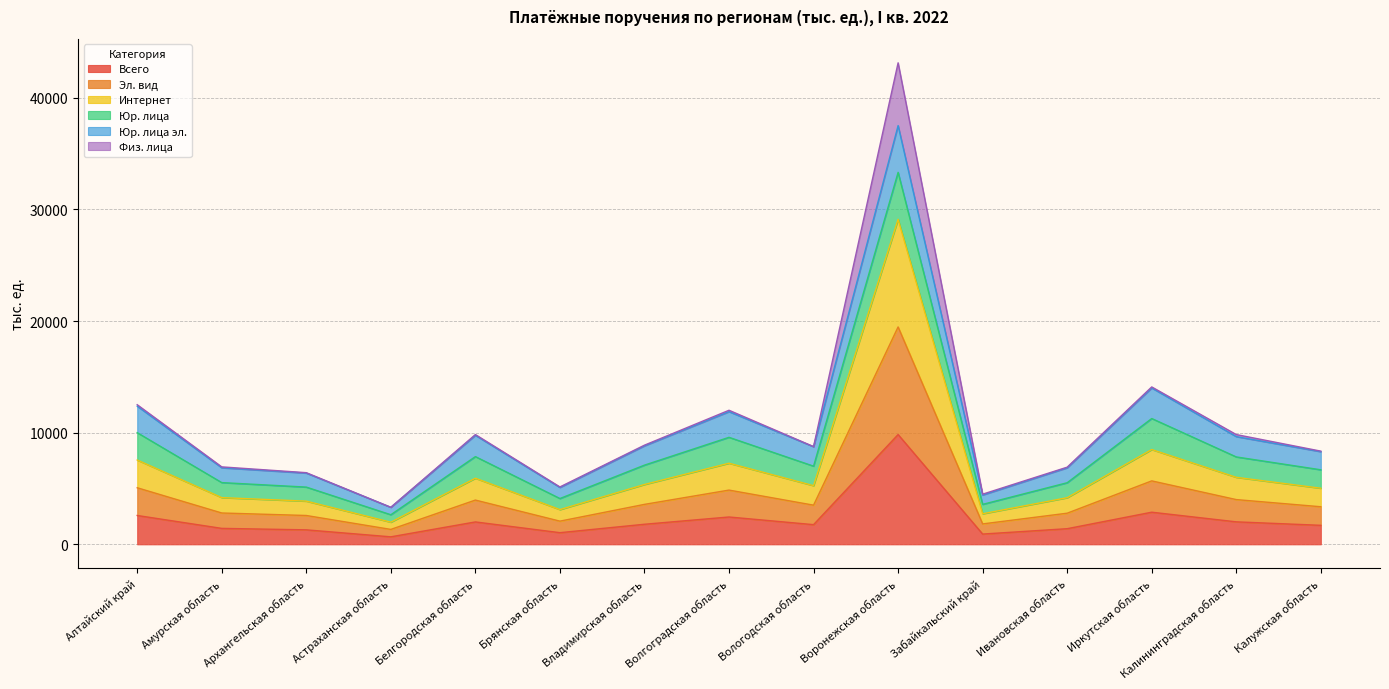

At which category is the sum across all series the highest?

Воронежская область